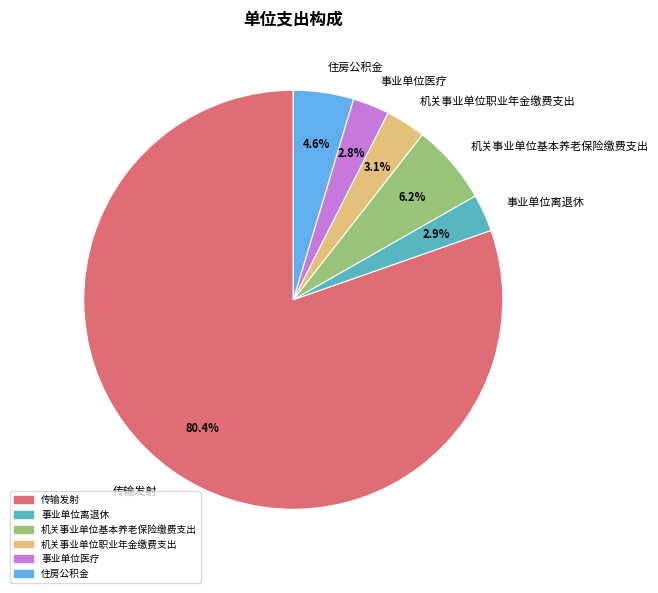

To the nearest percent, what percentage of the pie is 住房公积金?

5%